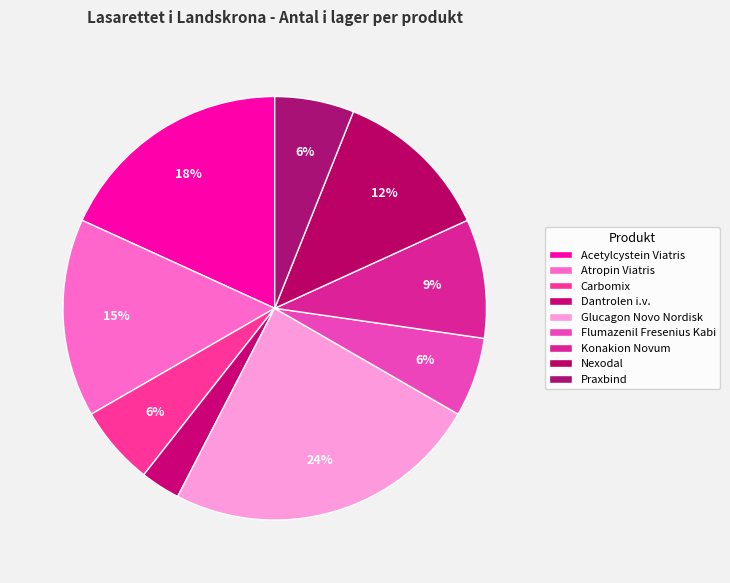

Does Acetylcystein Viatris account for over 50% of the chart?

No